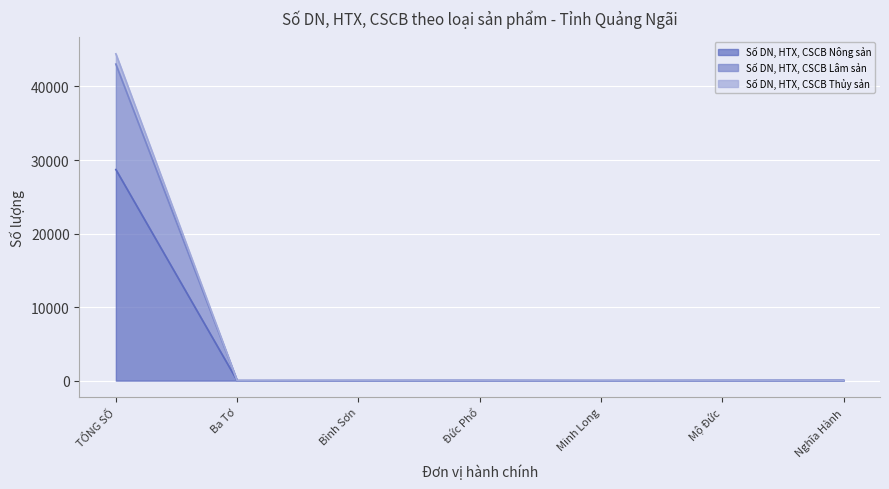

Read the Số DN, HTX, CSCB Nông sản value at TỔNG SỐ.

28706